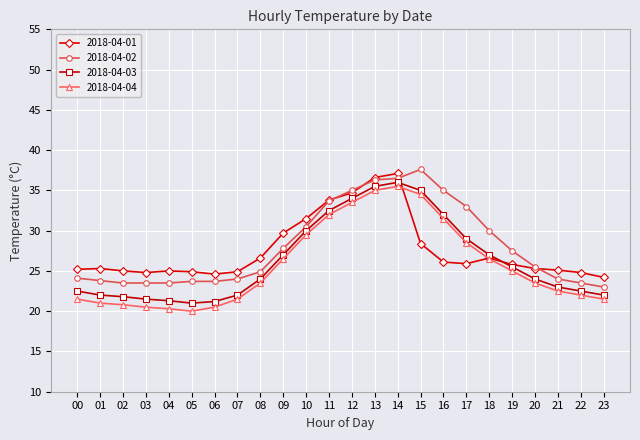

What are all the series names shown in the legend?

2018-04-01, 2018-04-02, 2018-04-03, 2018-04-04